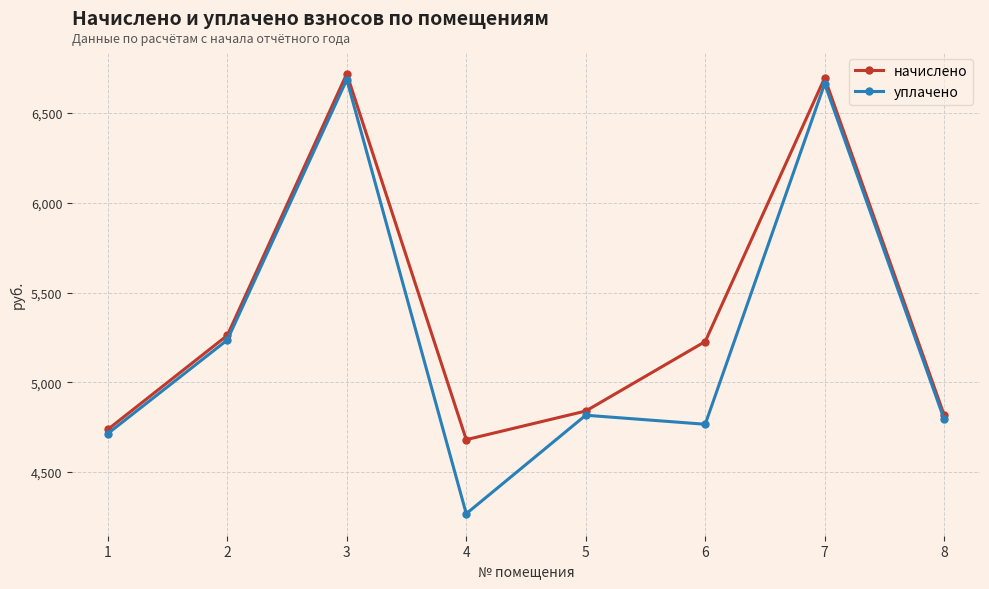

What is the minimum value for уплачено?

4267.8